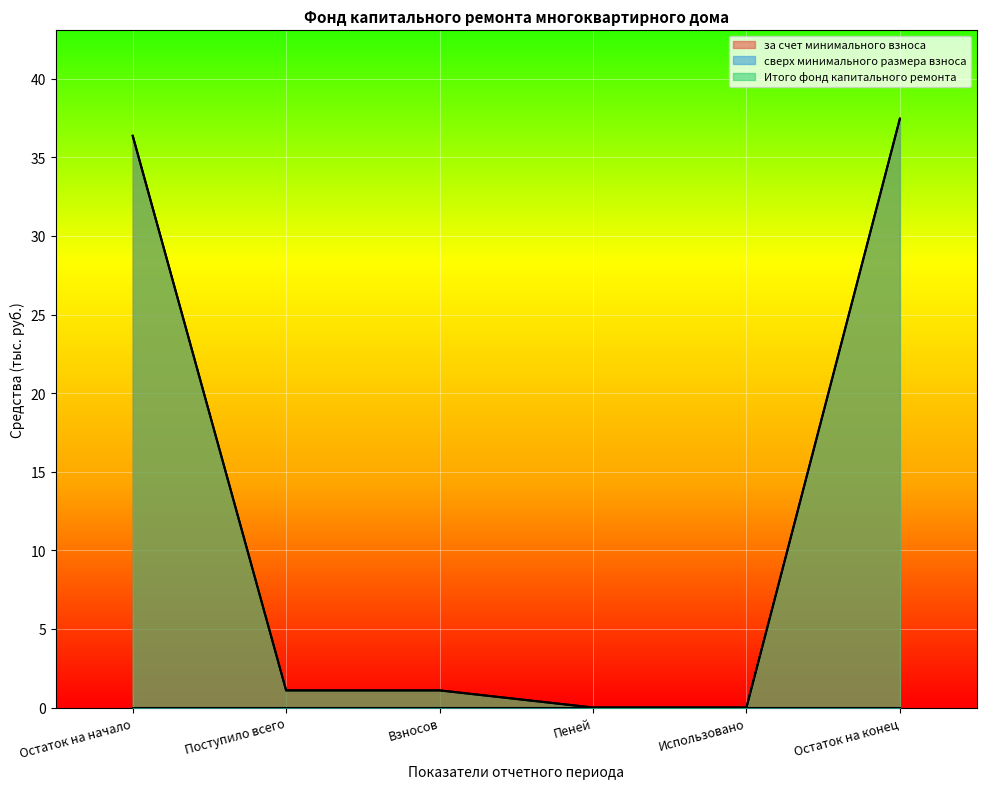

At which label does Итого фонд капитального ремонта reach its minimum?

Пеней